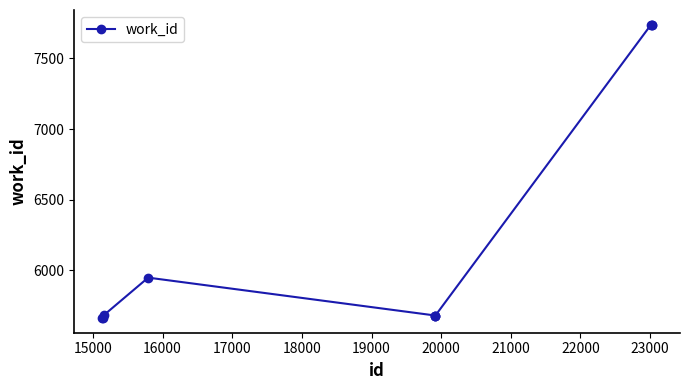

How many values are below 5685?

5